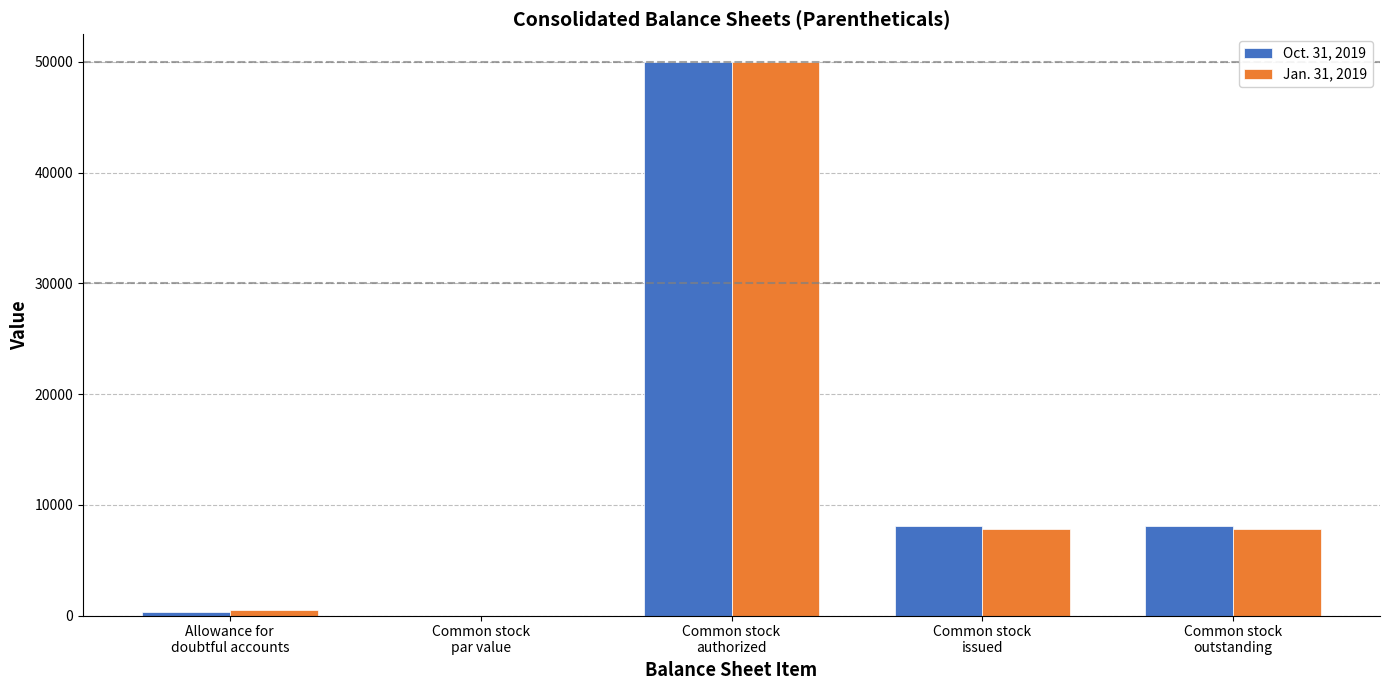

What is the highest value of the Oct. 31, 2019 series?

50000.0